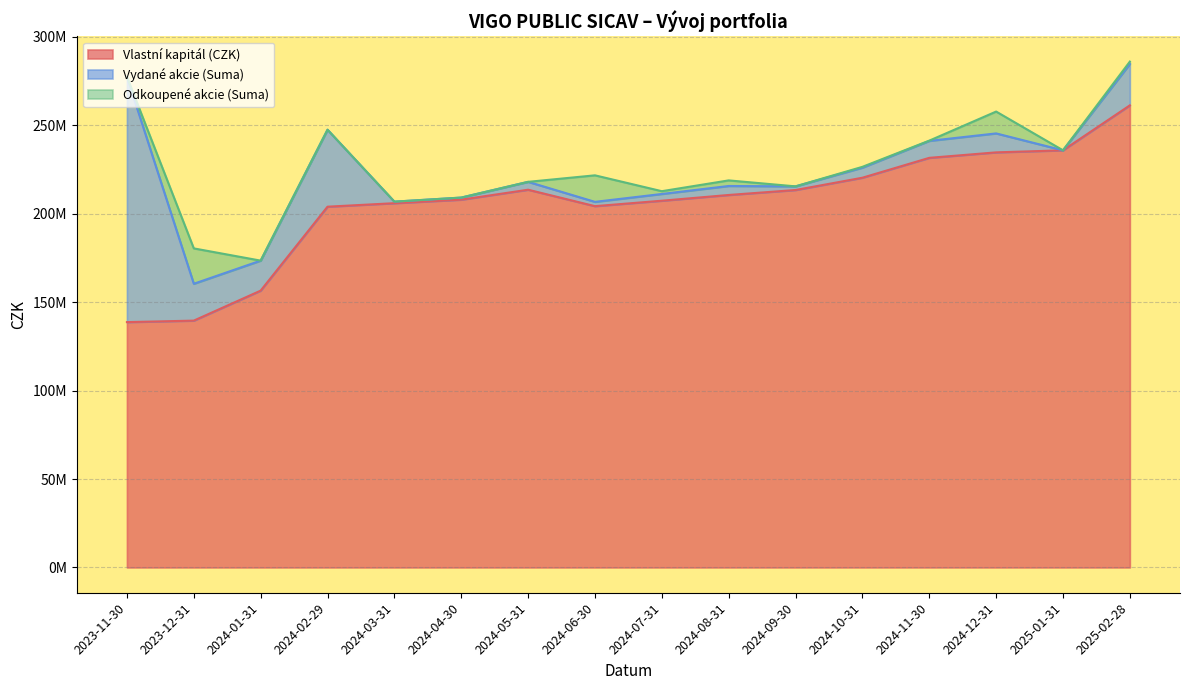

The value of Vlastní kapitál (CZK) at 2024-03-31 is 72211698.3. True or false?

False